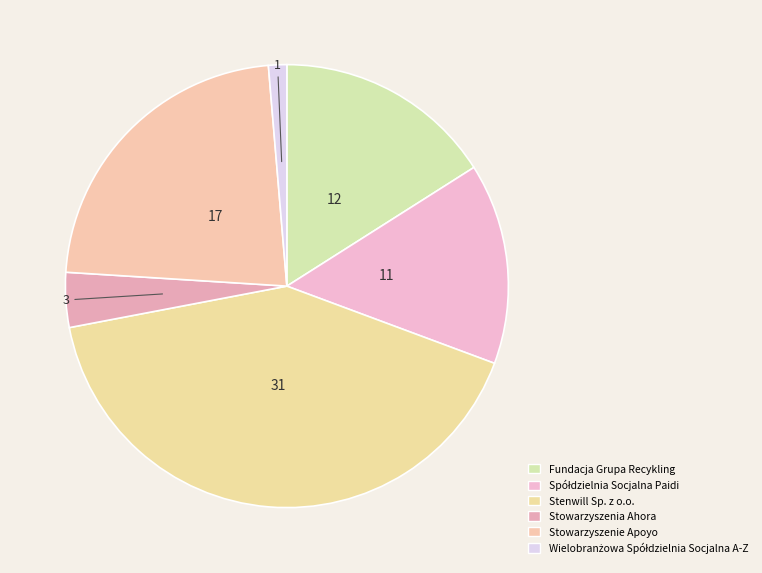

What is the largest slice in the pie chart?

Stenwill Sp. z o.o.